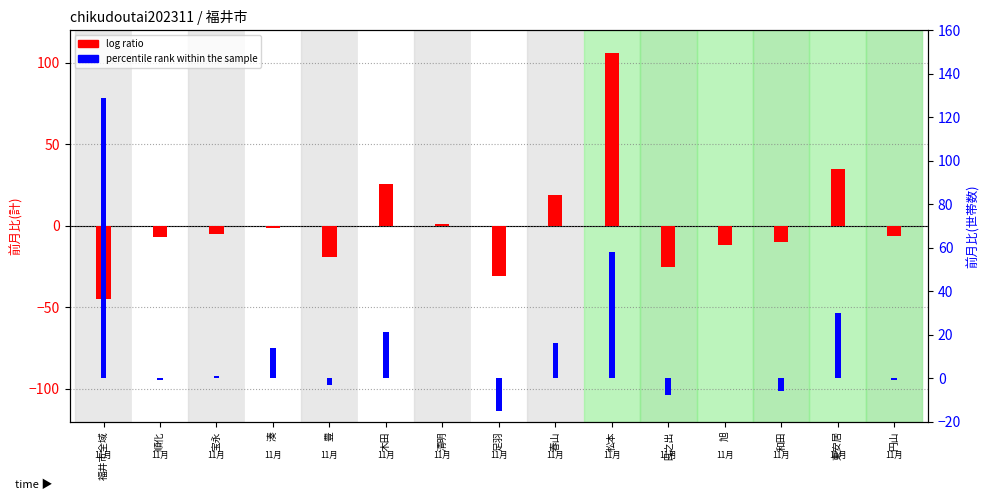

Between 順化 and 円山, which series saw the biggest shift?

log ratio